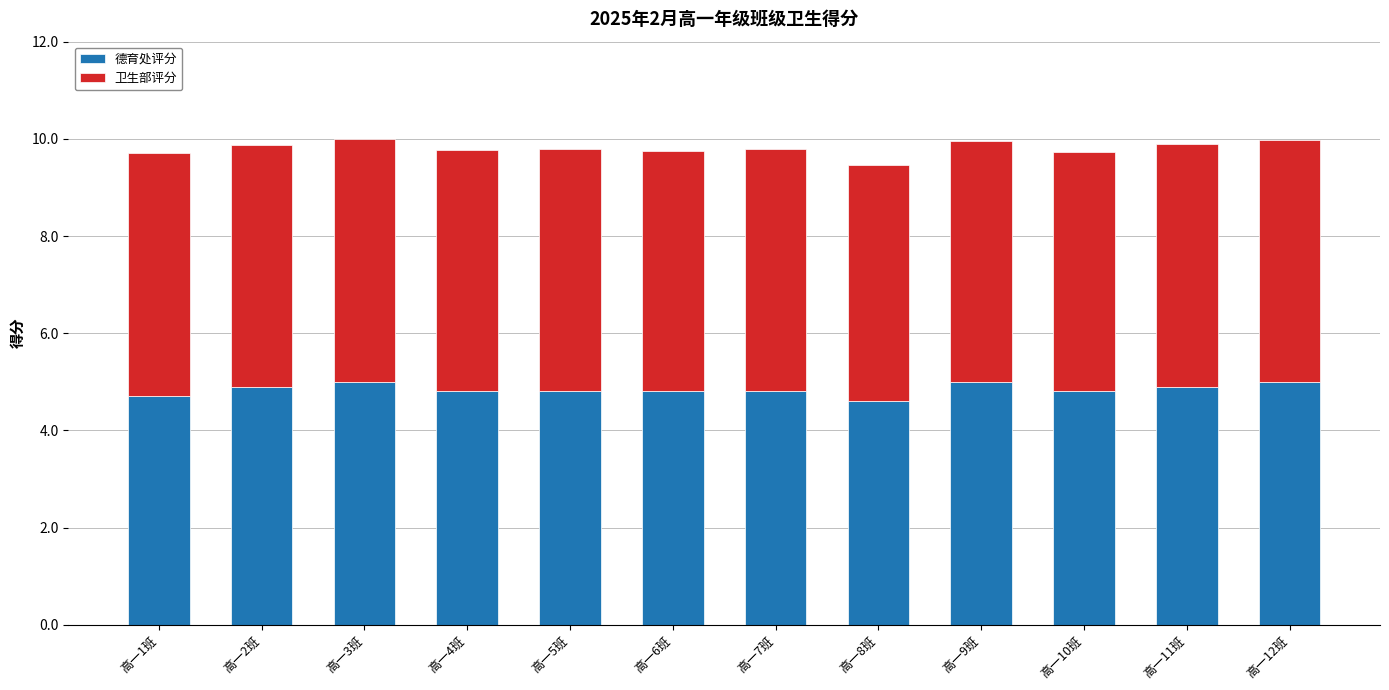

True or false: 德育处评分 has a value of 4.8 at 高一5班.

True